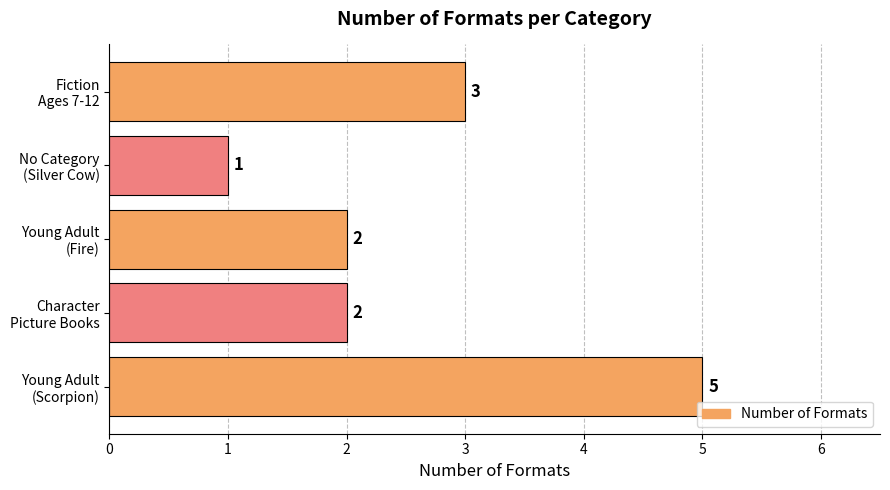

What is the average value?

3